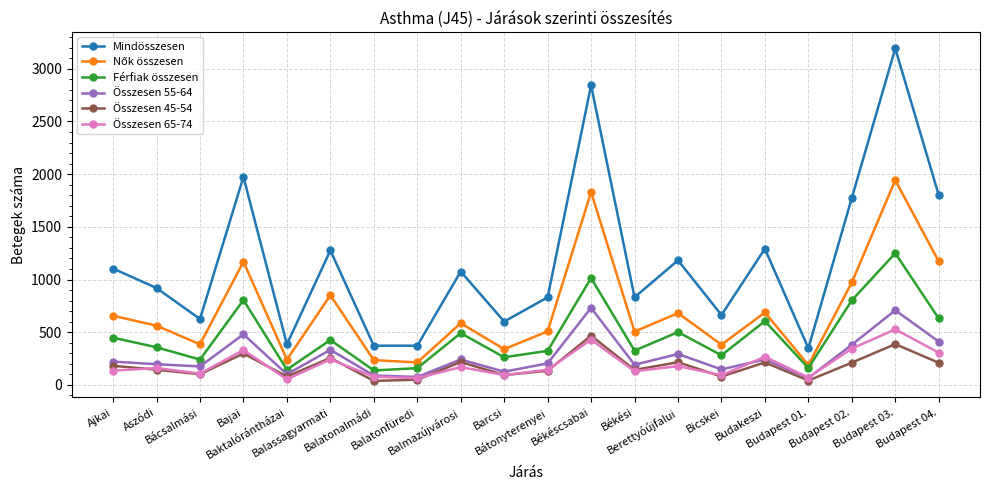

What is the greatest value displayed?

3193